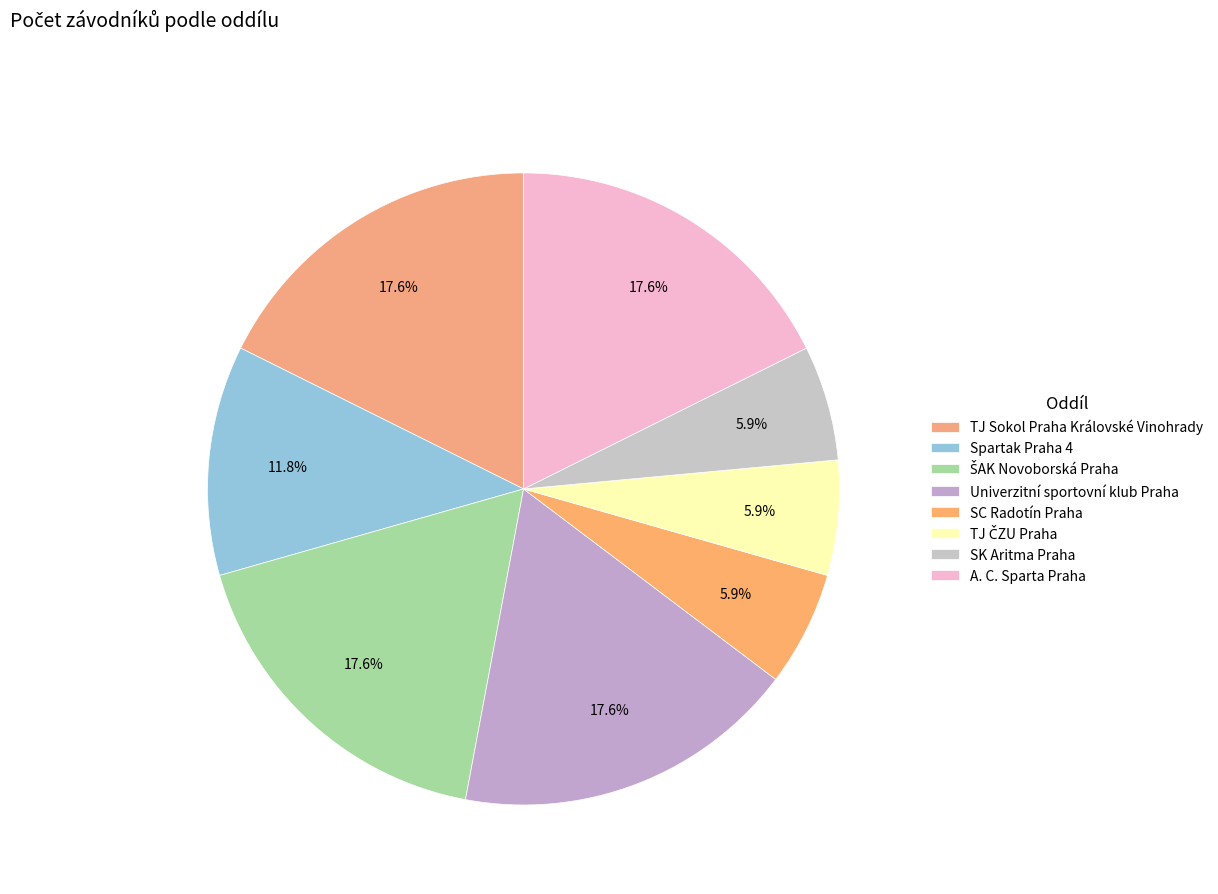

What percentage is NOT represented by ŠAK Novoborská Praha?

82.4%